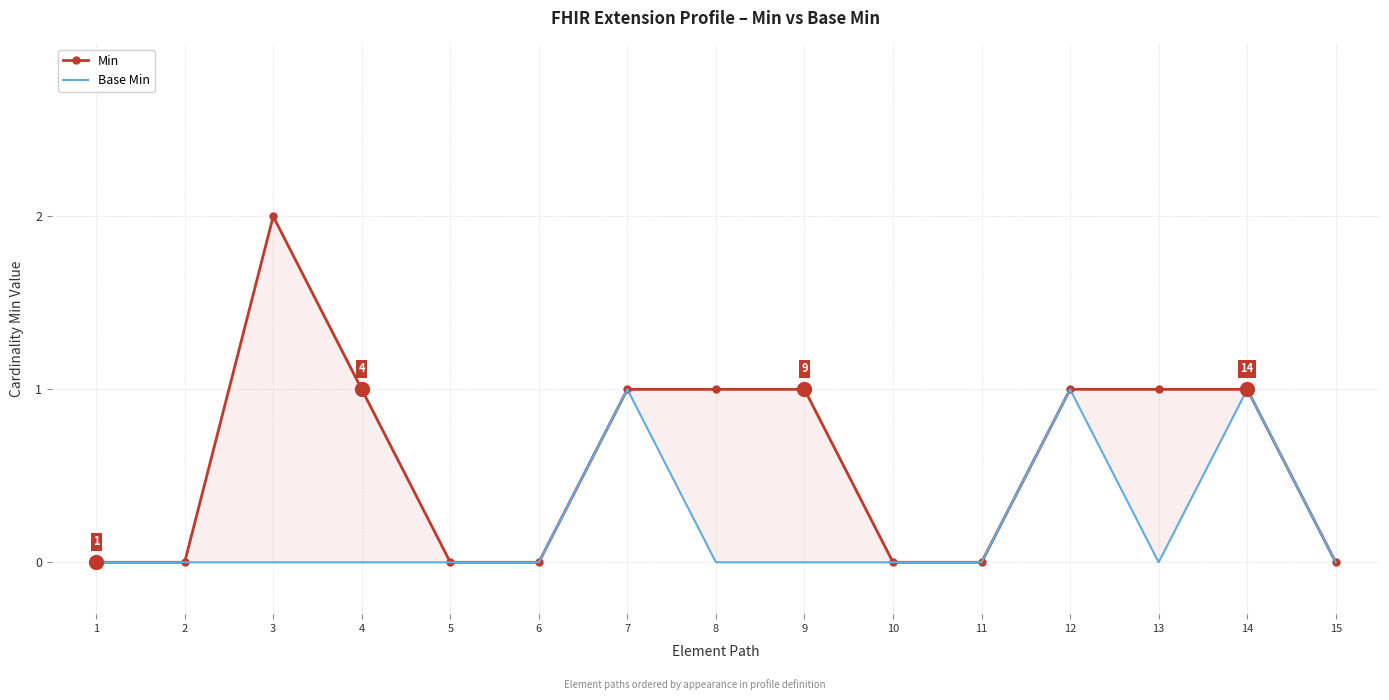

Does the chart have visible grid lines?

Yes